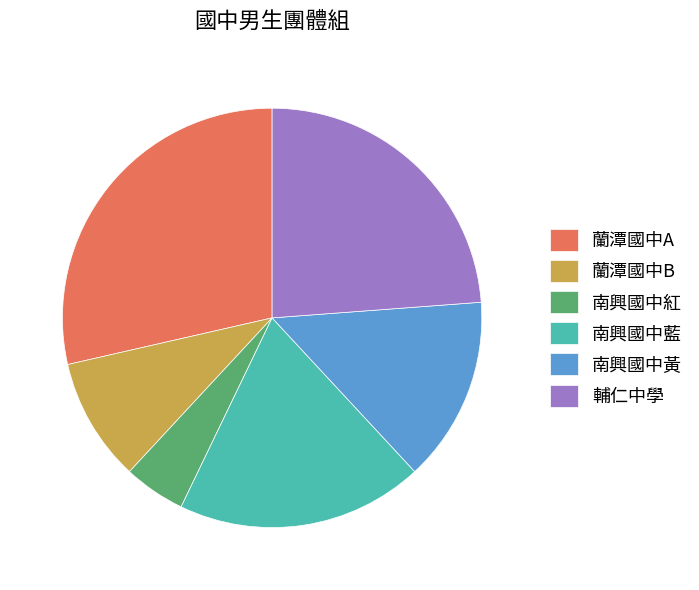

Which has a higher value, 南興國中黃 or 蘭潭國中B?

南興國中黃